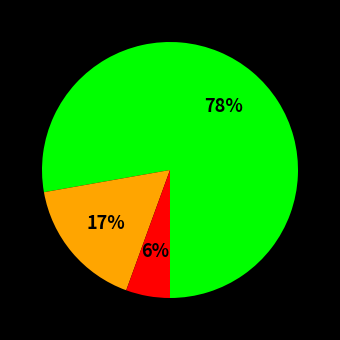

To the nearest percent, what is the average slice percentage?

33%